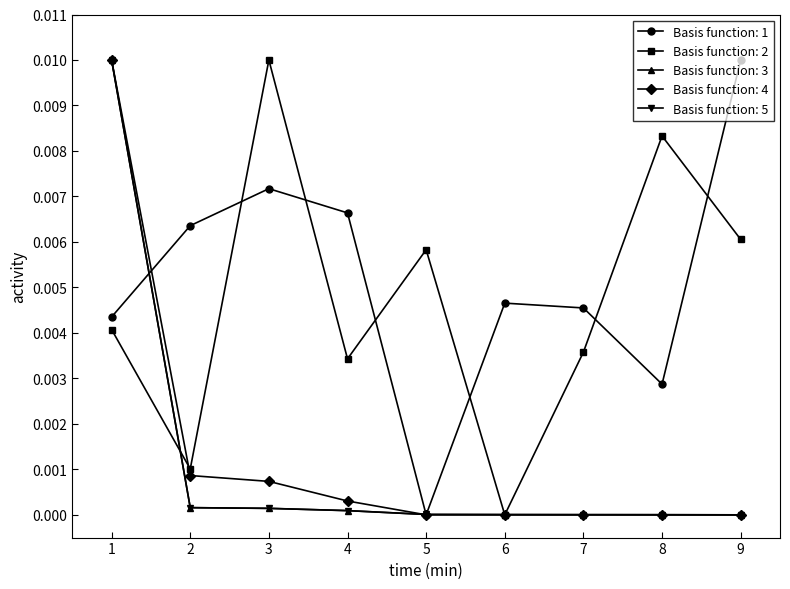

At how many categories does at least one series exceed 0?

9